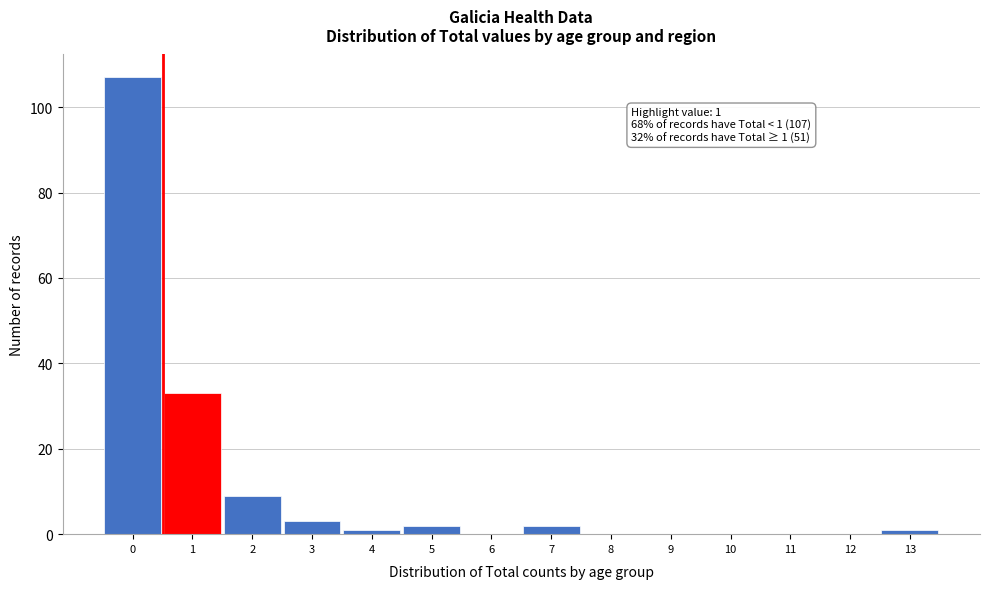

Reading right to left, what are all the values shown in this chart?

13=1	12=0	11=0	10=0	9=0	8=0	7=2	6=0	5=2	4=1	3=3	2=9	1=33	0=107